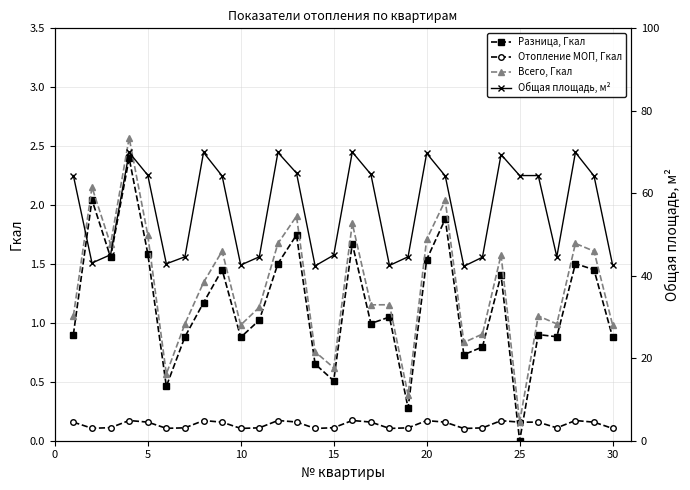

Reading left to right, what are all the values shown in this chart?

Разница, Гкал: 0.9	2.0	1.6	2.4	1.6	0.5	0.9	1.2	1.5	0.9	1.0	1.5	1.7	0.7	0.5	1.7	1.0	1.0	0.3	1.5	1.9	0.7	0.8	1.4	0.0	0.9	0.9	1.5	1.5	0.9
Отопление МОП, Гкал: 0.2	0.1	0.1	0.2	0.2	0.1	0.1	0.2	0.2	0.1	0.1	0.2	0.2	0.1	0.1	0.2	0.2	0.1	0.1	0.2	0.2	0.1	0.1	0.2	0.2	0.2	0.1	0.2	0.2	0.1
Всего, Гкал: 1.1	2.2	1.7	2.6	1.7	0.6	1.0	1.3	1.6	1.0	1.1	1.7	1.9	0.8	0.6	1.8	1.2	1.2	0.4	1.7	2.0	0.8	0.9	1.6	0.2	1.1	1.0	1.7	1.6	1.0
Общая площадь, м²: 64.3	43.1	45.1	69.9	64.4	42.9	44.6	69.9	64.2	42.6	44.6	69.9	64.9	42.4	45.0	70.0	64.6	42.5	44.6	69.7	64.2	42.3	44.5	69.4	64.3	64.3	44.6	69.9	64.2	42.6